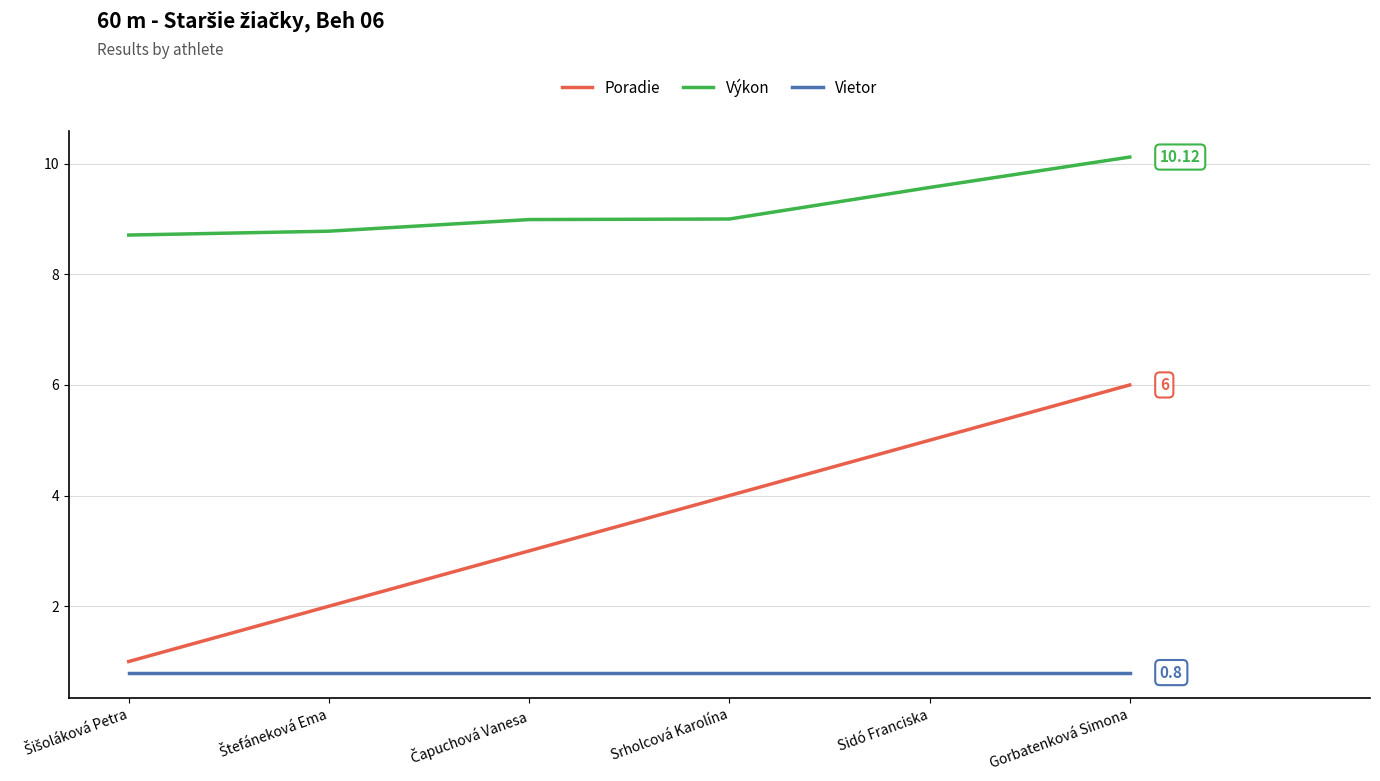

True or false: Vietor has a value of 0.8 at Sidó Franciska.

True